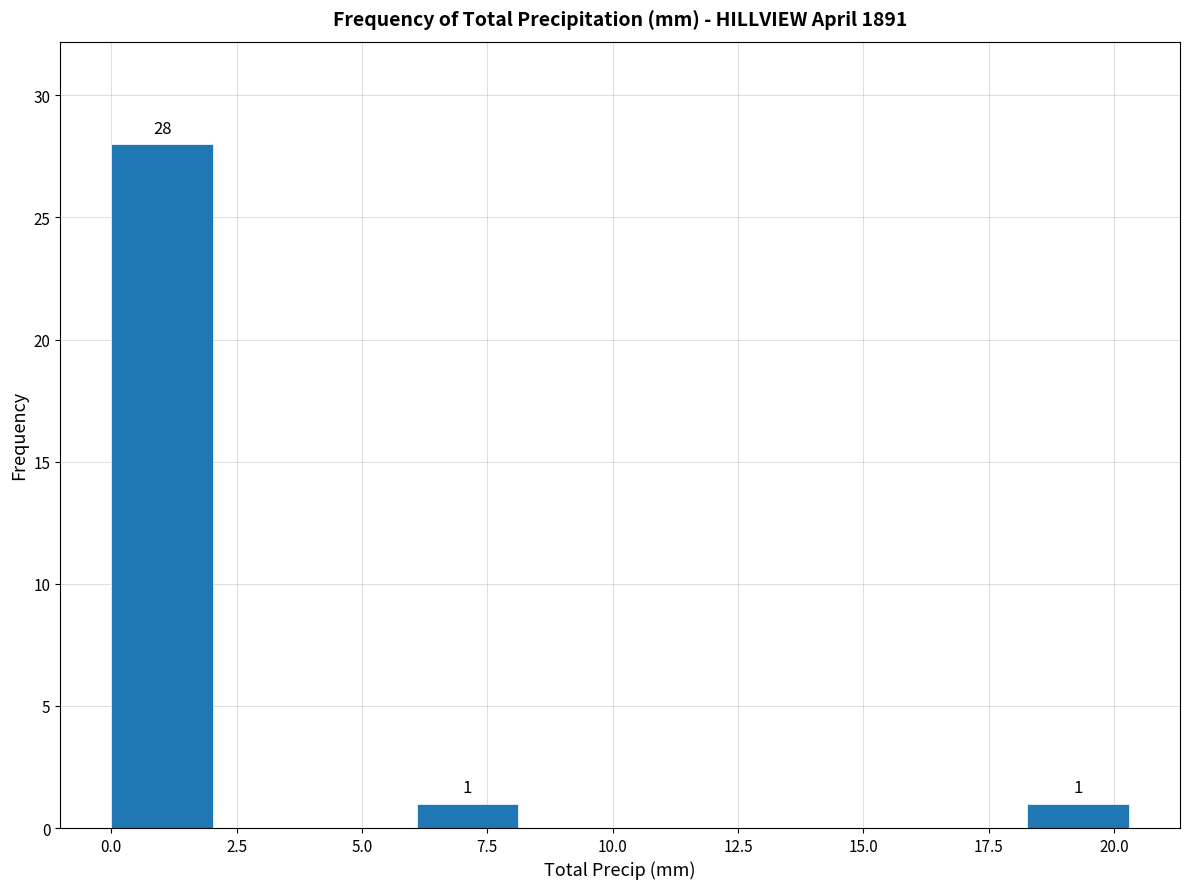

Over which range of the x-axis is the bar tallest?

0.0 to 2.0